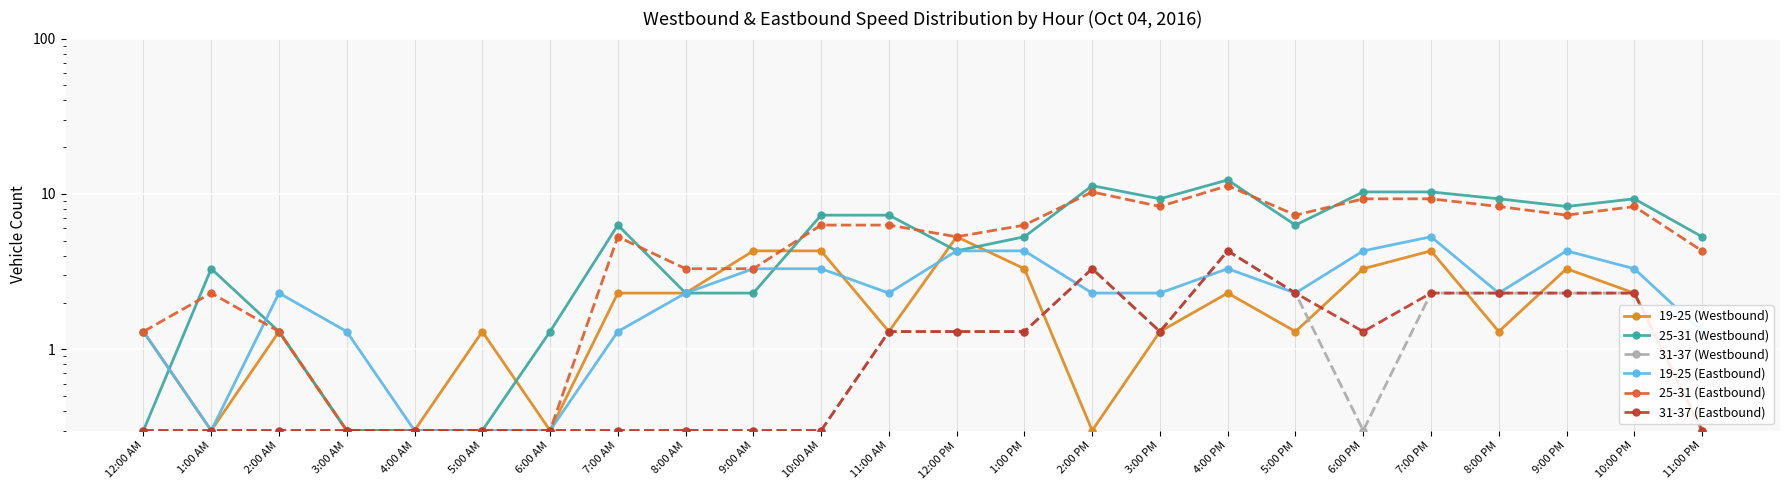

What is the maximum value shown in the chart?

12.3